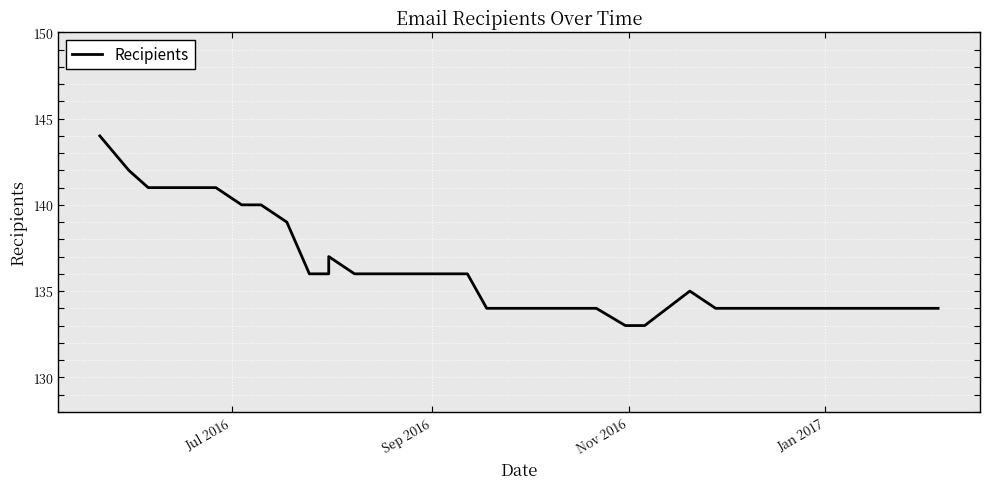

True or false: the data shows 222 at 18.

False